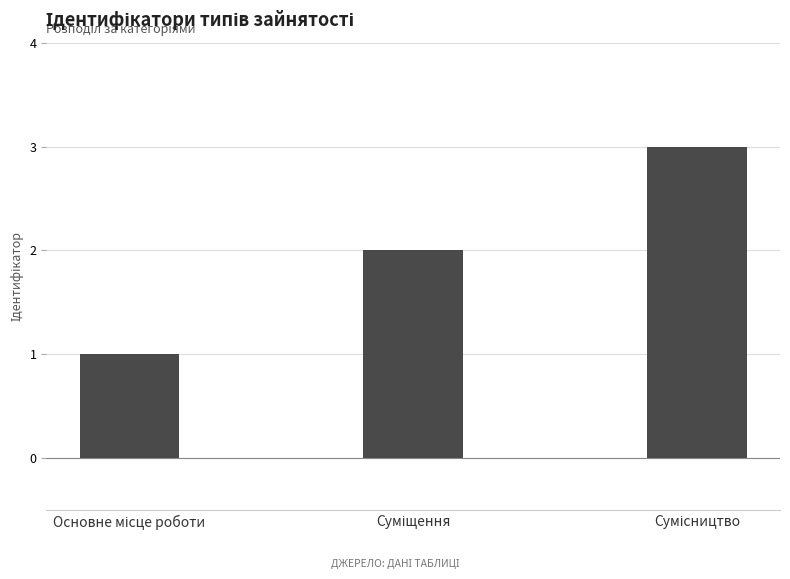

Are the bars grouped side by side (vs. stacked)?

No